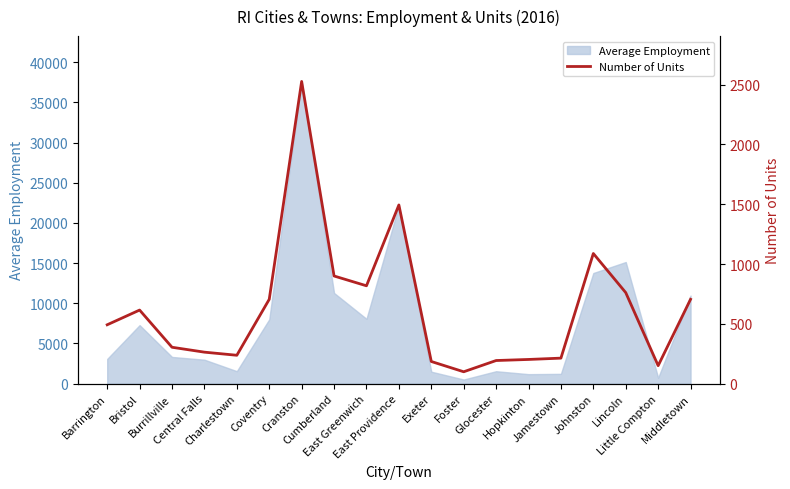

Between East Greenwich and Barrington, which is larger?

East Greenwich